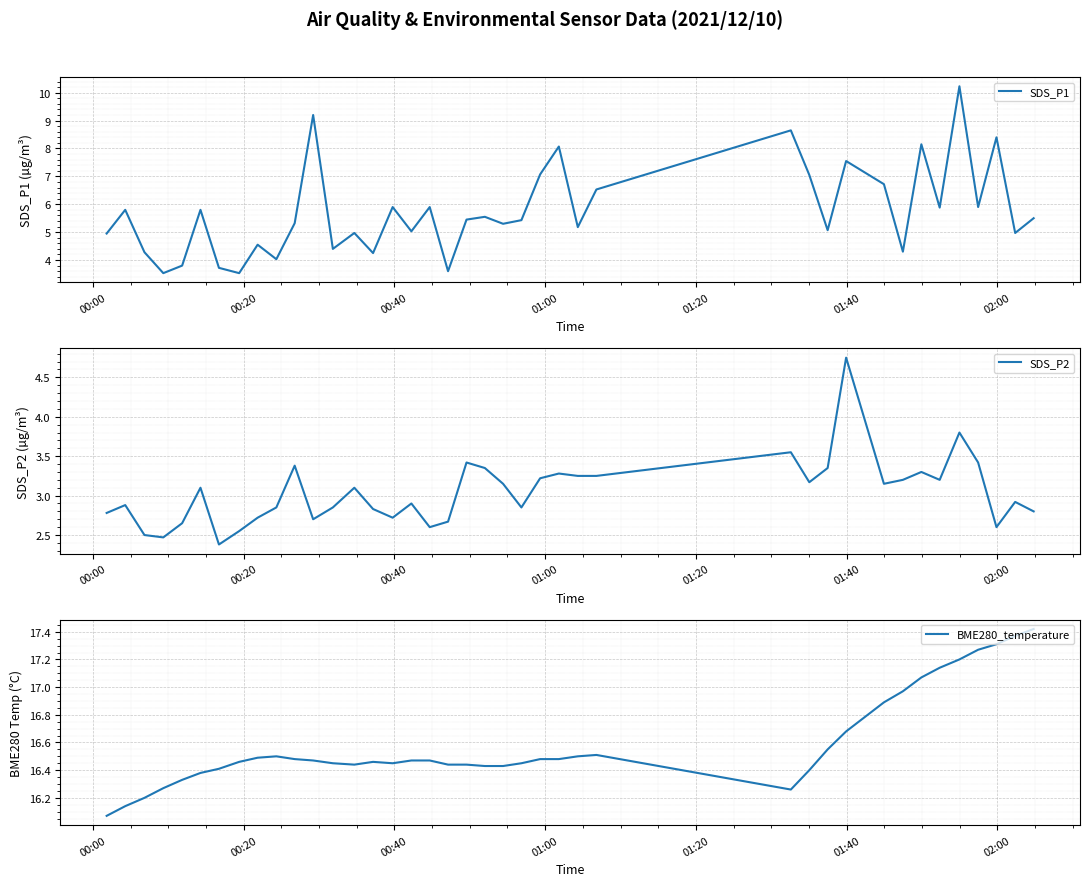

In SDS_P2, how many points are higher than both neighbors (excluding endpoints)?

12